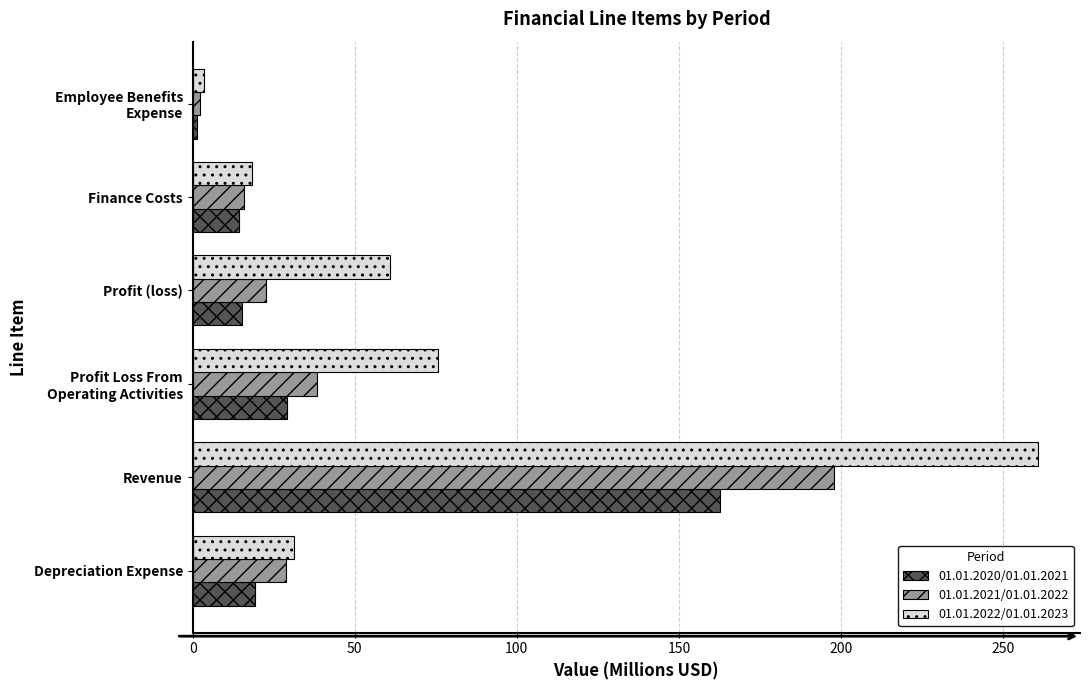

What is the maximum value for 01.01.2022/01.01.2023?

260.7